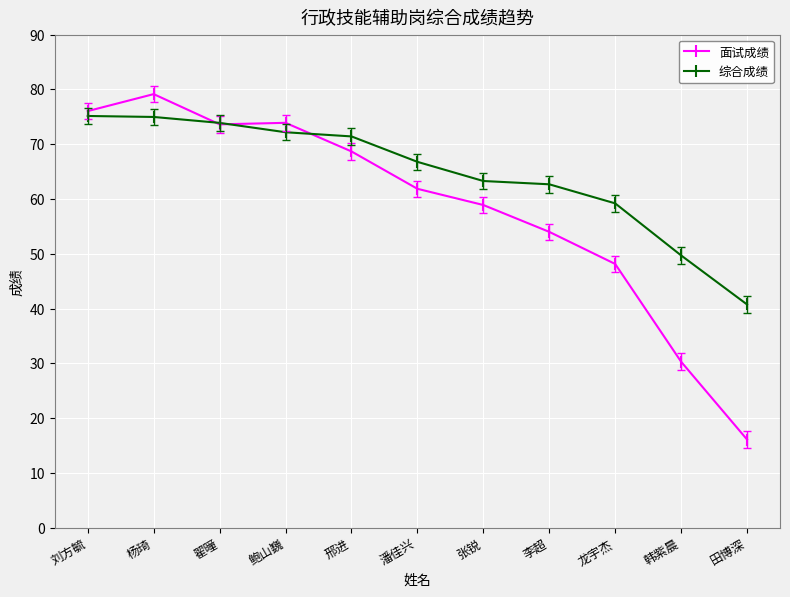

True or false: 综合成绩 has a value of 20.7 at 鲍山巍.

False